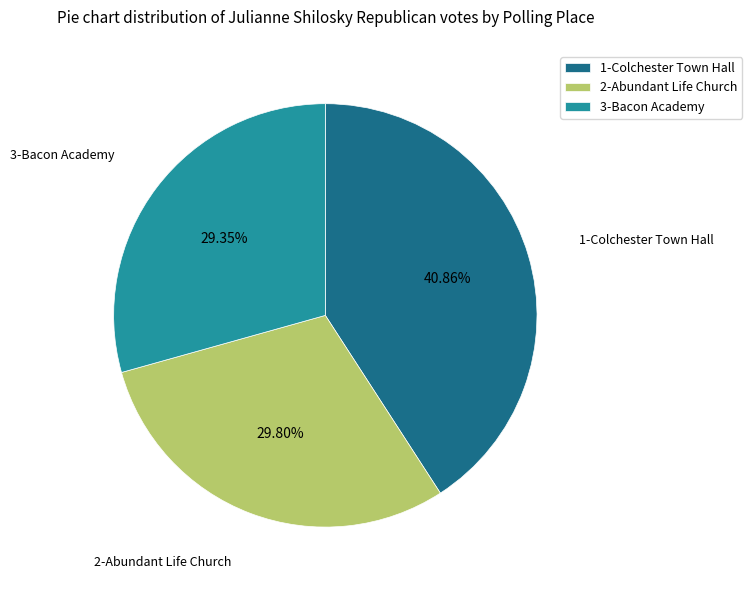

How many slices are in this pie chart?

3